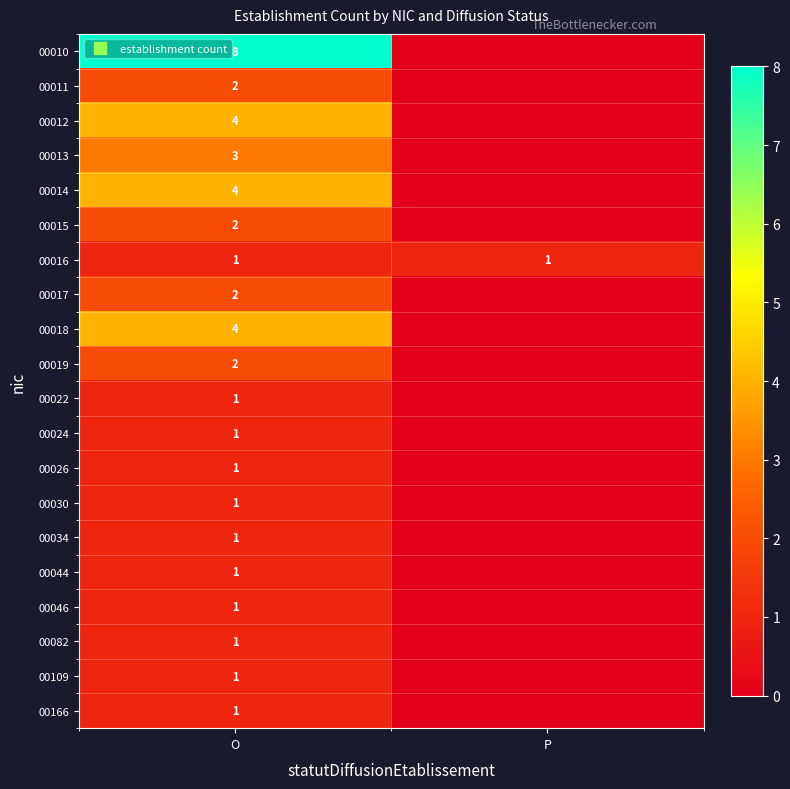

What is the total value across all series at O?

42